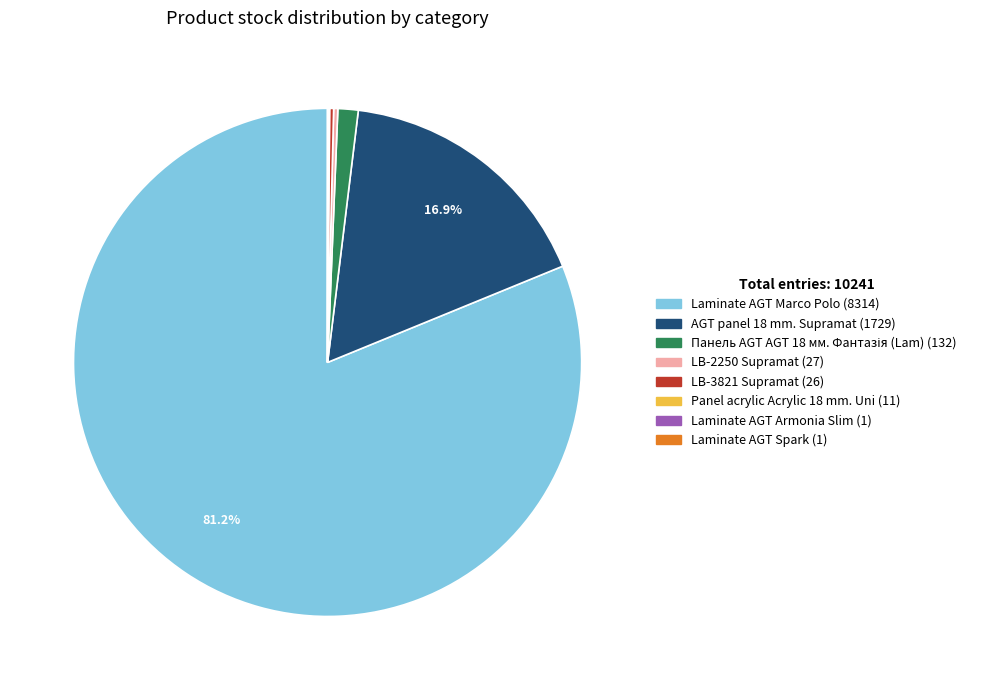

Which slice is the largest?

Laminate AGT Marco Polo